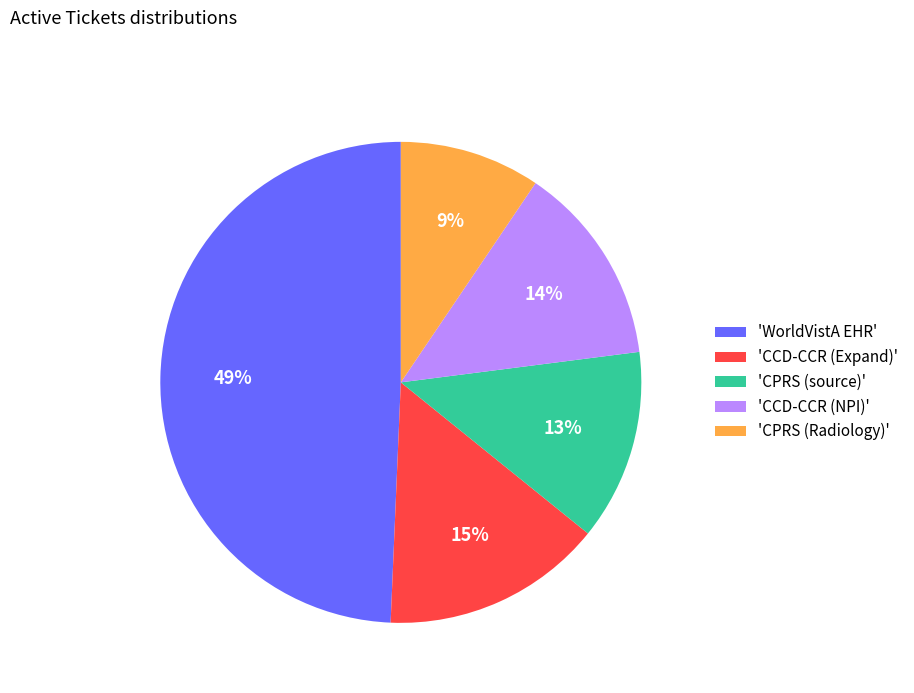

True or false: 'CCD-CCR (NPI)' accounts for 4% of the total.

False